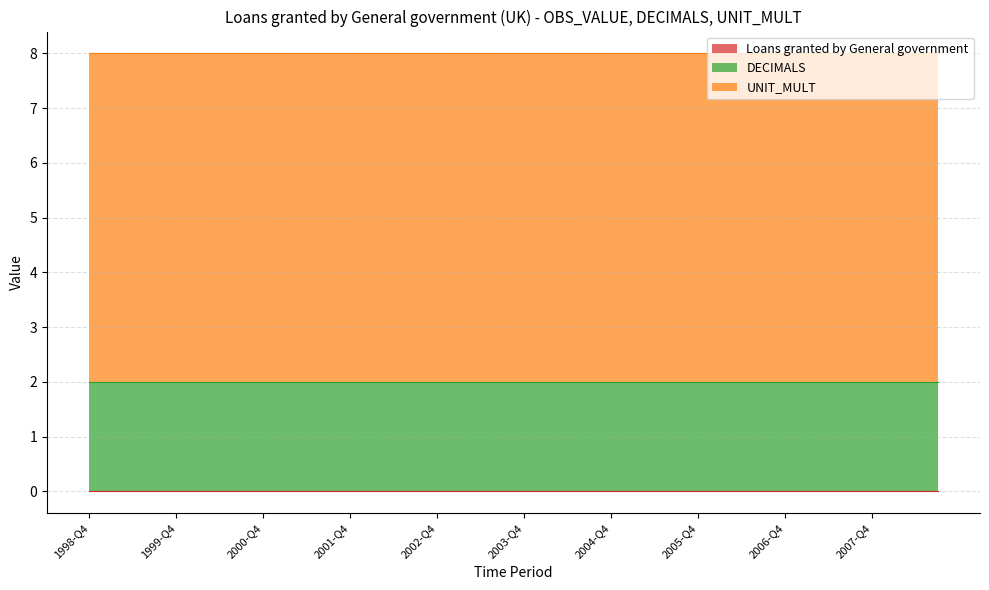

Does the chart display data point markers on the line(s)?

No